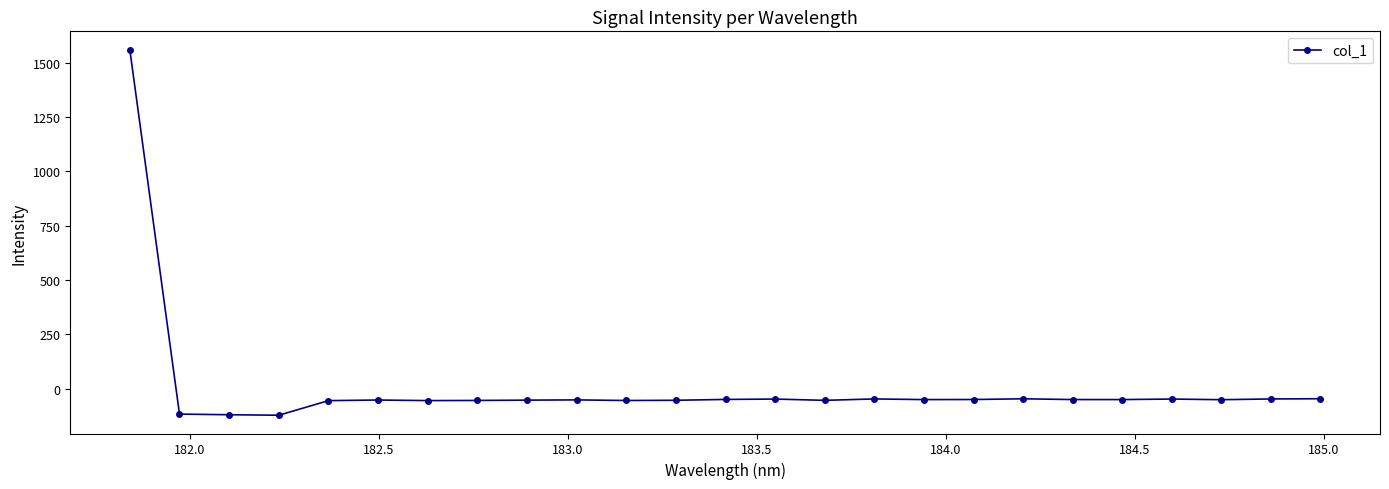

What is the average value?

4.7